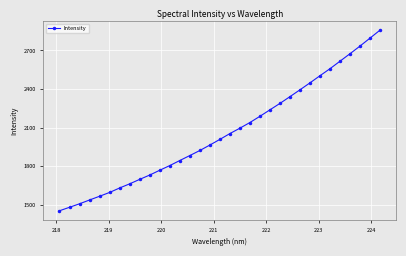

What is the value of the 25th point from the left?

2394.2